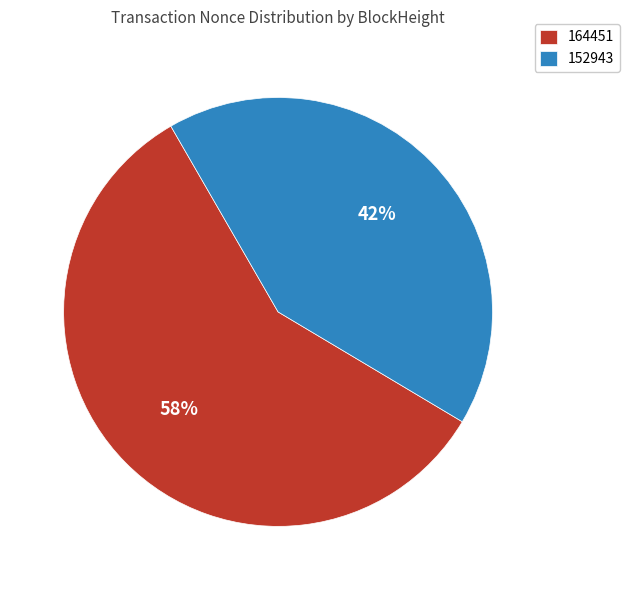

To the nearest percent, what is the difference between the largest and smallest slice percentages?

16%